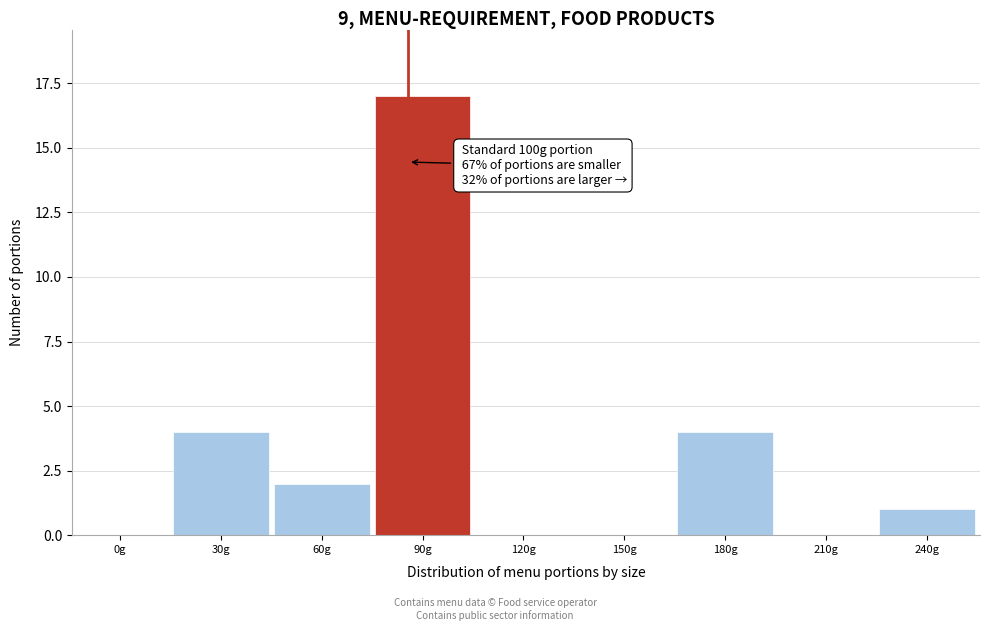

Reading right to left, list all the values displayed in this chart.

240g=1	210g=0	180g=4	150g=0	120g=0	90g=17	60g=2	30g=4	0g=0